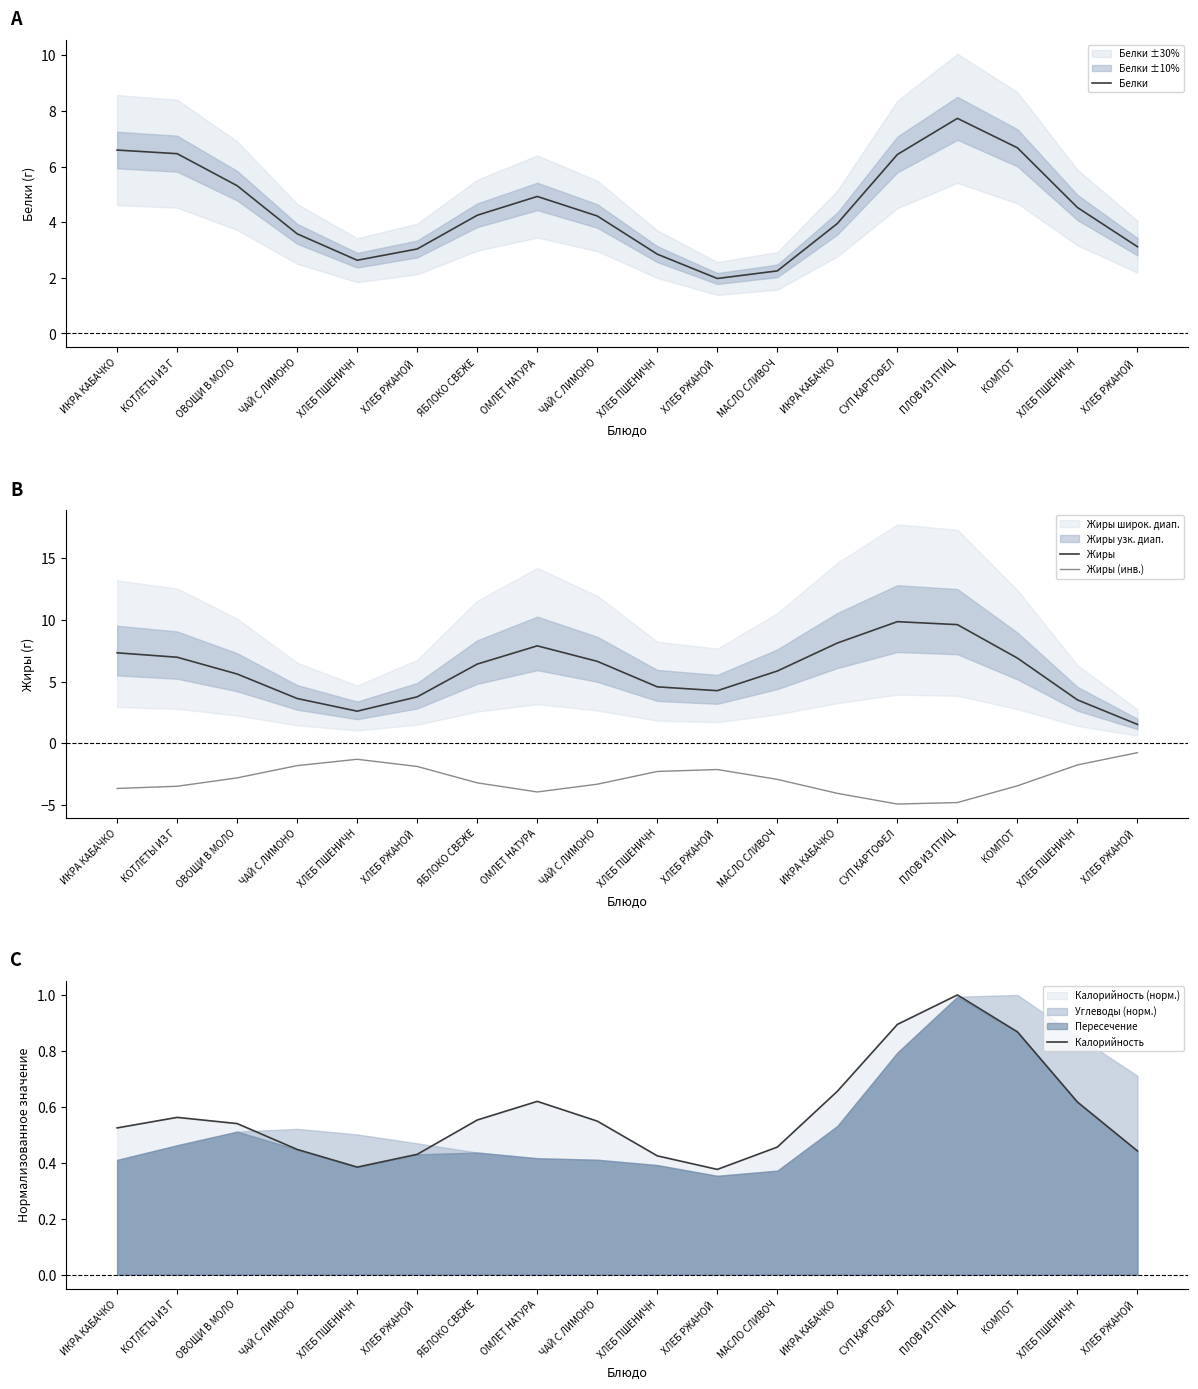

Reading left to right, extract all data points from this chart.

Белки: ИКРА КАБАЧКО=6.6	КОТЛЕТЫ ИЗ Г=6.5	ОВОЩИ В МОЛО=5.3	ЧАЙ С ЛИМОНО=3.6	ХЛЕБ ПШЕНИЧН=2.6	ХЛЕБ РЖАНОЙ =3.0	ЯБЛОКО СВЕЖЕ=4.2	ОМЛЕТ НАТУРА=4.9	ЧАЙ С ЛИМОНО=4.2	ХЛЕБ ПШЕНИЧН=2.9	ХЛЕБ РЖАНОЙ =2.0	МАСЛО СЛИВОЧ=2.2	ИКРА КАБАЧКО=4.0	СУП КАРТОФЕЛ=6.4	ПЛОВ ИЗ ПТИЦ=7.7	КОМПОТ=6.7	ХЛЕБ ПШЕНИЧН=4.5	ХЛЕБ РЖАНОЙ =3.1
Жиры: ИКРА КАБАЧКО=7.3	КОТЛЕТЫ ИЗ Г=7.0	ОВОЩИ В МОЛО=5.6	ЧАЙ С ЛИМОНО=3.6	ХЛЕБ ПШЕНИЧН=2.6	ХЛЕБ РЖАНОЙ =3.8	ЯБЛОКО СВЕЖЕ=6.4	ОМЛЕТ НАТУРА=7.9	ЧАЙ С ЛИМОНО=6.6	ХЛЕБ ПШЕНИЧН=4.6	ХЛЕБ РЖАНОЙ =4.3	МАСЛО СЛИВОЧ=5.9	ИКРА КАБАЧКО=8.1	СУП КАРТОФЕЛ=9.9	ПЛОВ ИЗ ПТИЦ=9.6	КОМПОТ=6.9	ХЛЕБ ПШЕНИЧН=3.5	ХЛЕБ РЖАНОЙ =1.5
Жиры (инв.): ИКРА КАБАЧКО=-3.7	КОТЛЕТЫ ИЗ Г=-3.5	ОВОЩИ В МОЛО=-2.8	ЧАЙ С ЛИМОНО=-1.8	ХЛЕБ ПШЕНИЧН=-1.3	ХЛЕБ РЖАНОЙ =-1.9	ЯБЛОКО СВЕЖЕ=-3.2	ОМЛЕТ НАТУРА=-3.9	ЧАЙ С ЛИМОНО=-3.3	ХЛЕБ ПШЕНИЧН=-2.3	ХЛЕБ РЖАНОЙ =-2.1	МАСЛО СЛИВОЧ=-2.9	ИКРА КАБАЧКО=-4.1	СУП КАРТОФЕЛ=-4.9	ПЛОВ ИЗ ПТИЦ=-4.8	КОМПОТ=-3.5	ХЛЕБ ПШЕНИЧН=-1.8	ХЛЕБ РЖАНОЙ =-0.8
Калорийность: ИКРА КАБАЧКО=0.5	КОТЛЕТЫ ИЗ Г=0.6	ОВОЩИ В МОЛО=0.5	ЧАЙ С ЛИМОНО=0.4	ХЛЕБ ПШЕНИЧН=0.4	ХЛЕБ РЖАНОЙ =0.4	ЯБЛОКО СВЕЖЕ=0.6	ОМЛЕТ НАТУРА=0.6	ЧАЙ С ЛИМОНО=0.5	ХЛЕБ ПШЕНИЧН=0.4	ХЛЕБ РЖАНОЙ =0.4	МАСЛО СЛИВОЧ=0.5	ИКРА КАБАЧКО=0.7	СУП КАРТОФЕЛ=0.9	ПЛОВ ИЗ ПТИЦ=1.0	КОМПОТ=0.9	ХЛЕБ ПШЕНИЧН=0.6	ХЛЕБ РЖАНОЙ =0.4